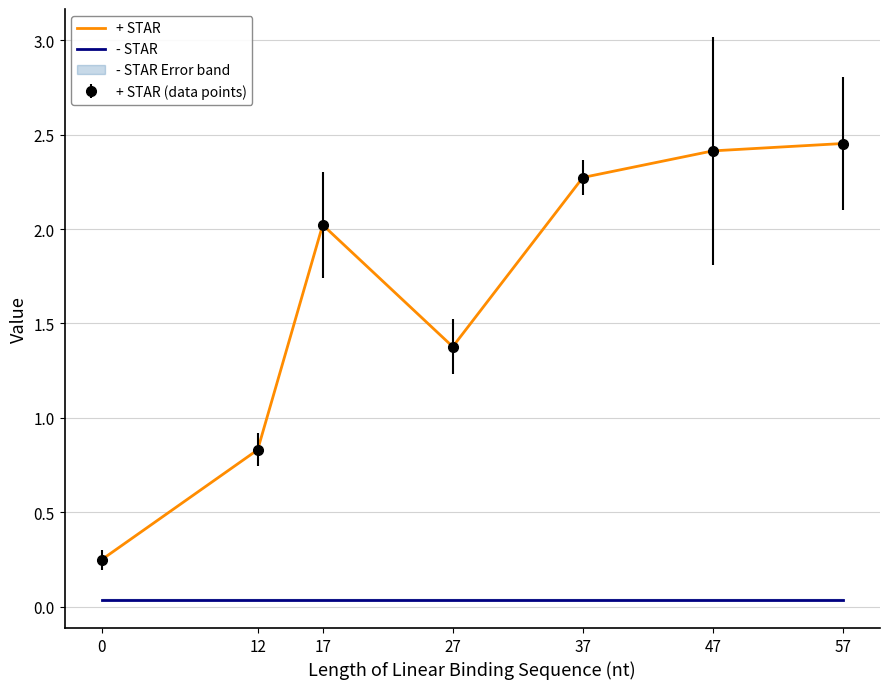

True or false: - STAR and + STAR intersect in this chart.

False